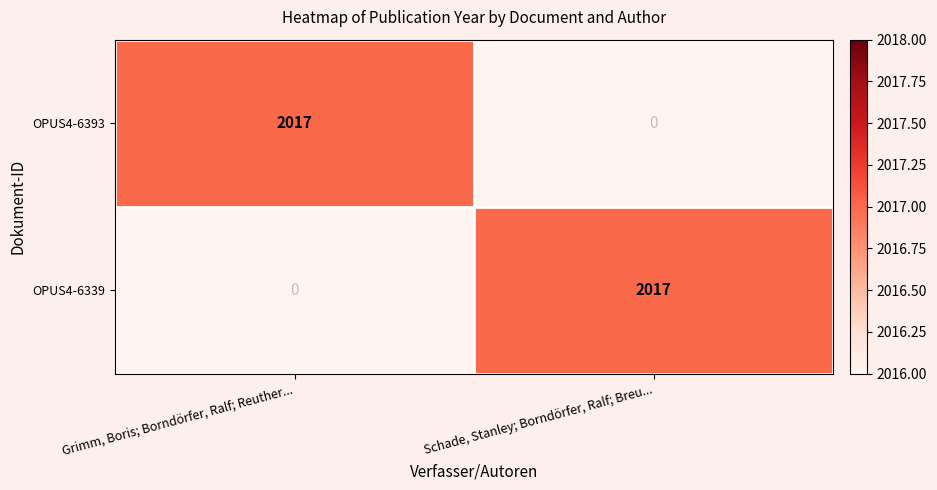

How many series are shown in this chart?

2